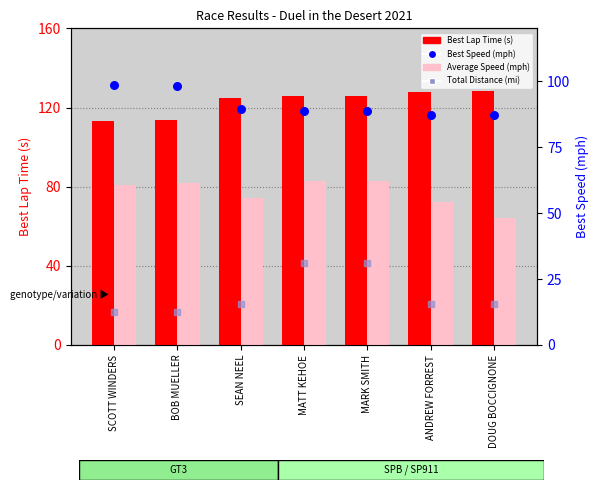

At how many categories does at least one series exceed 126?

2